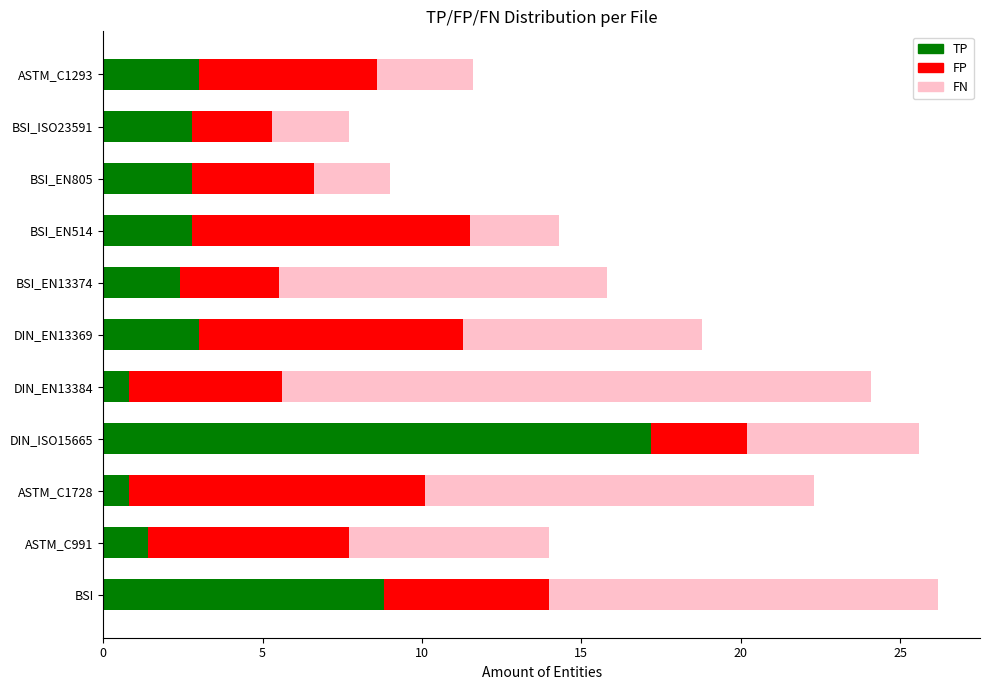

The TP series shows 4.9 at BSI_EN514. True or false?

False